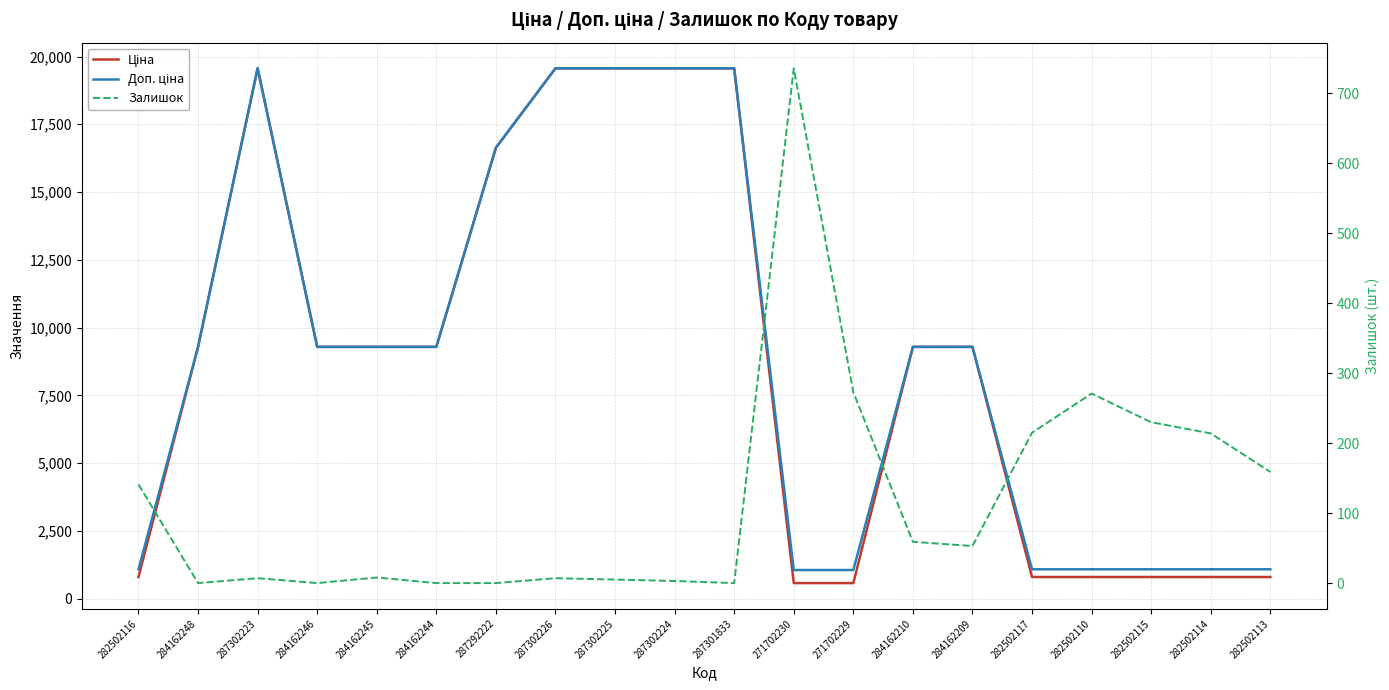

What is the difference between the highest and lowest values at 287302223?

19557.9